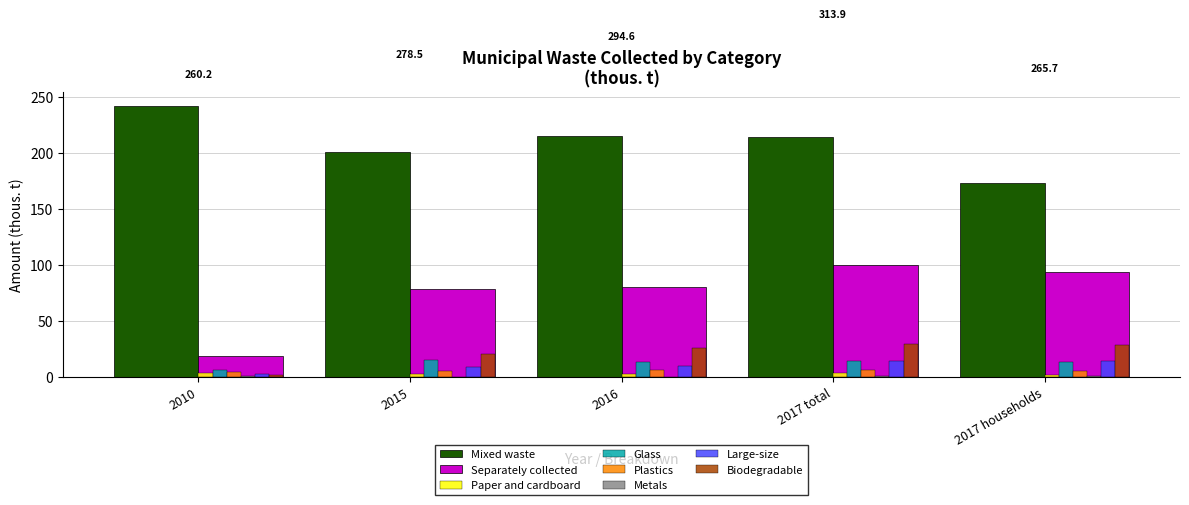

Which series changed the most between 2015 and 2017 total?

Separately collected